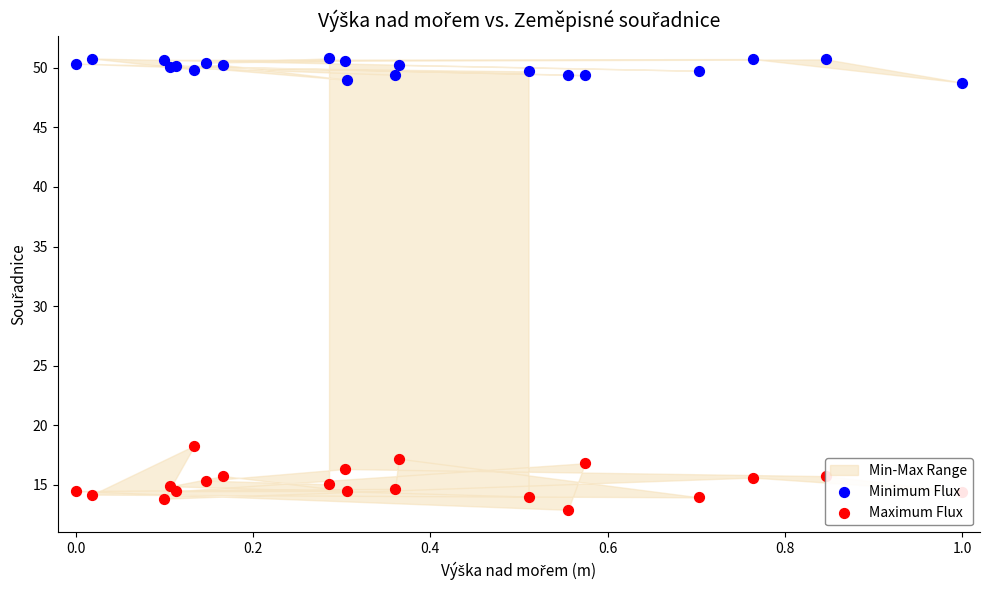

Which series contains the highest Y value?

Minimum Flux